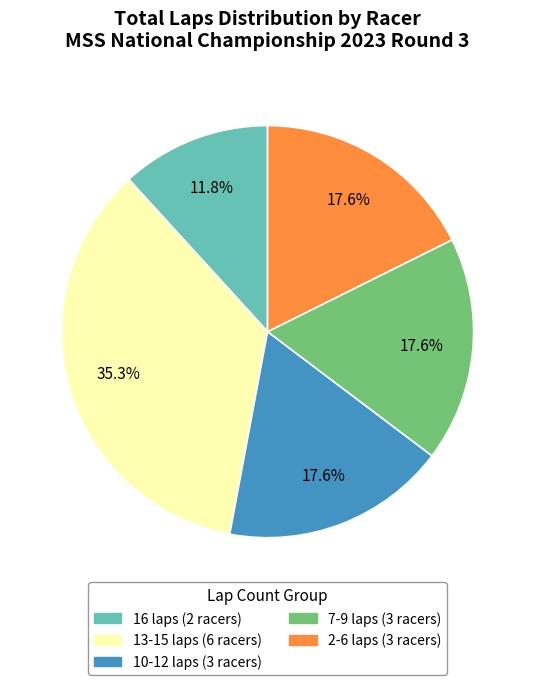

How many segments does this pie chart have?

5